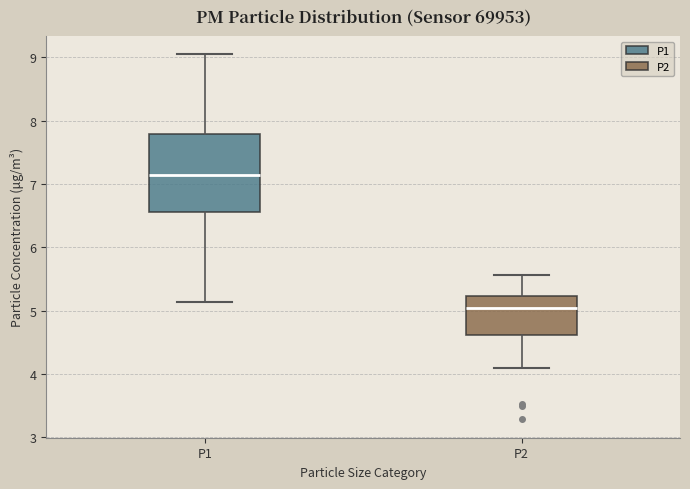

Comparing the boxes themselves (not the whiskers), which one is the tallest?

P1